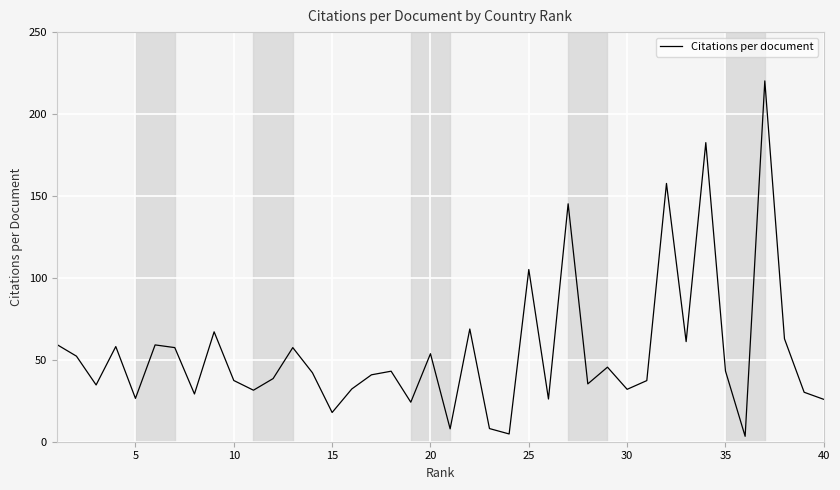

What is the difference between the maximum and minimum values?

216.9